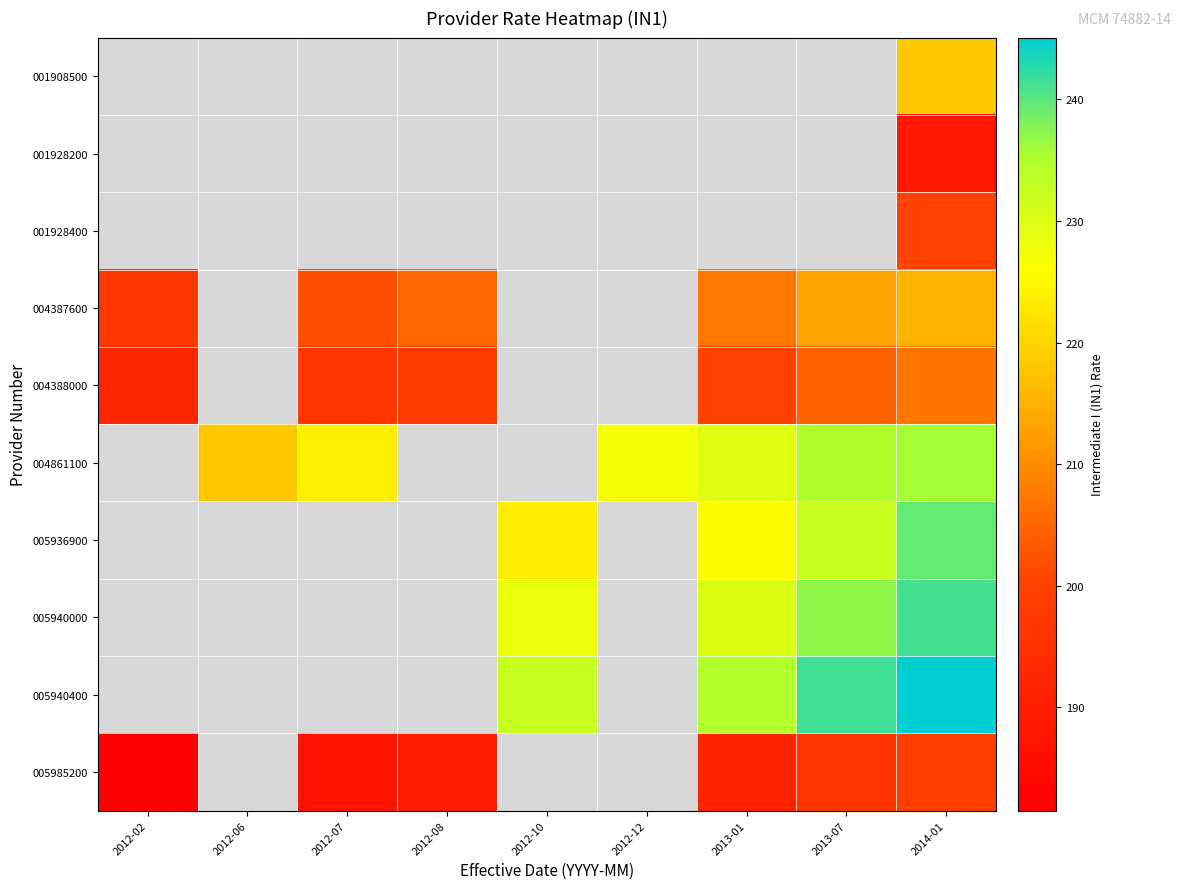

At which category is the sum across all series the highest?

2014-01